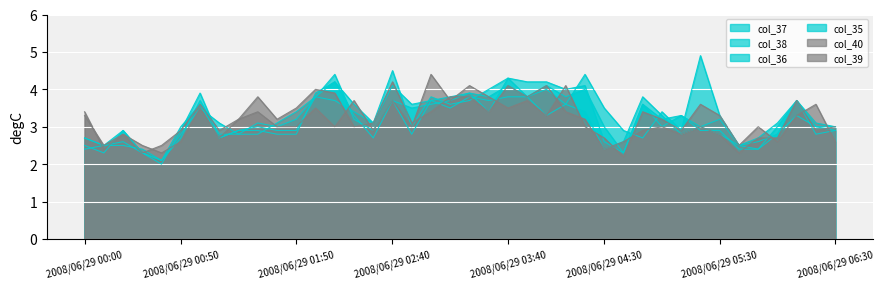

What is the value of the col_38 point at the 26th from the left?

3.6